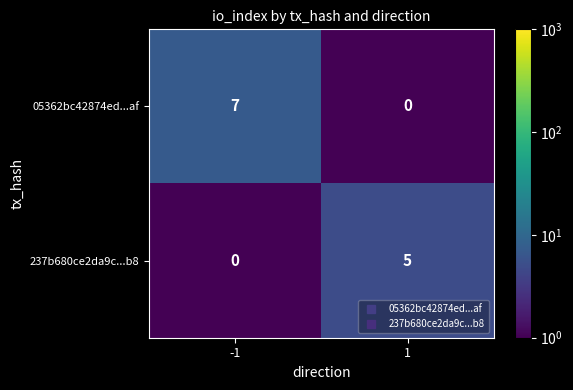

Which category has the highest value across all series?

-1